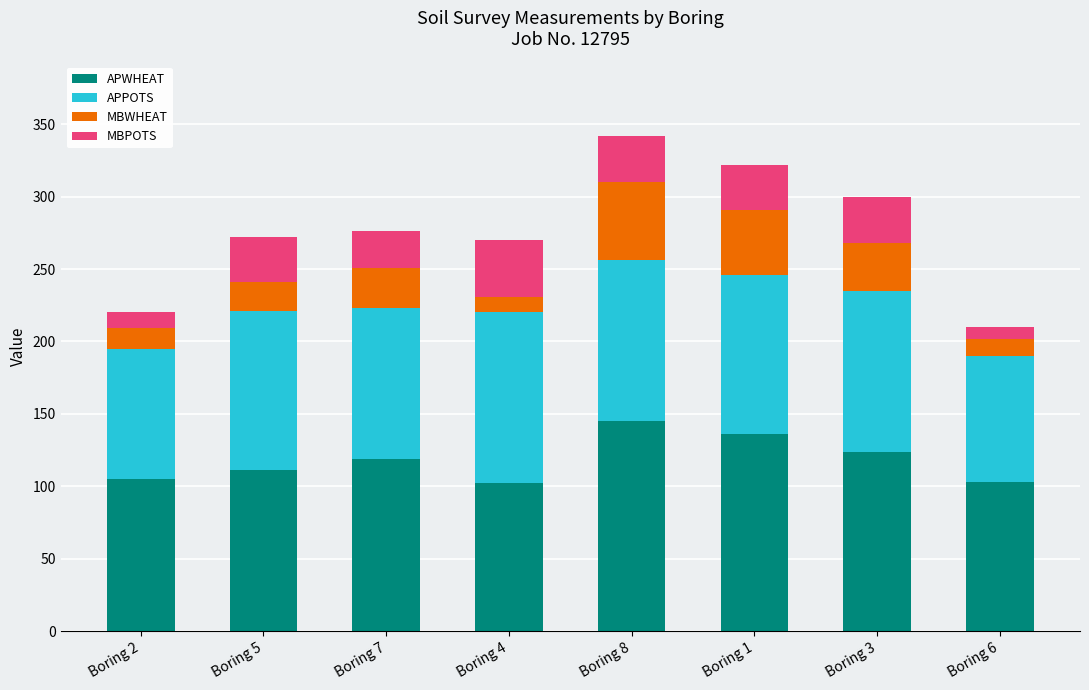

What is the difference between the maximum and minimum values in the APWHEAT series?

43